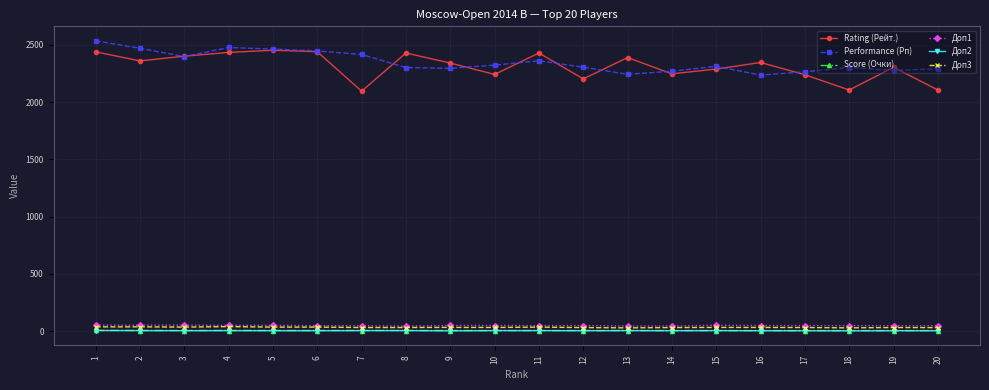

Which series has the largest total across all categories?

Performance (Рп)